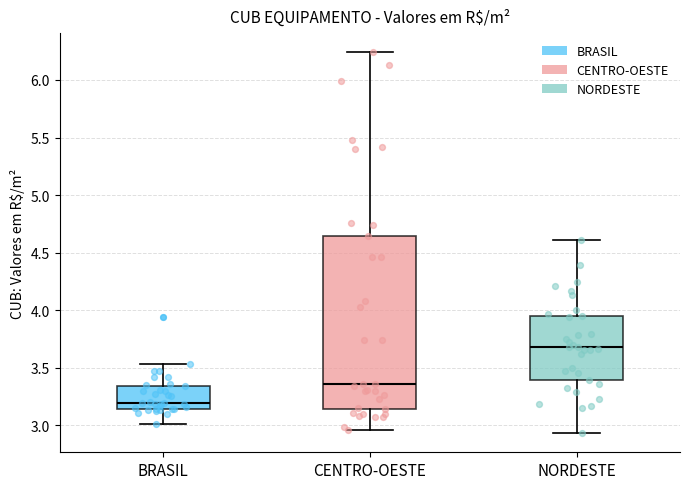

Where is the upper edge of the box for CENTRO-OESTE on the y-axis? The values are not printed on the chart, so give them approximately, as read against the axis.

4.65